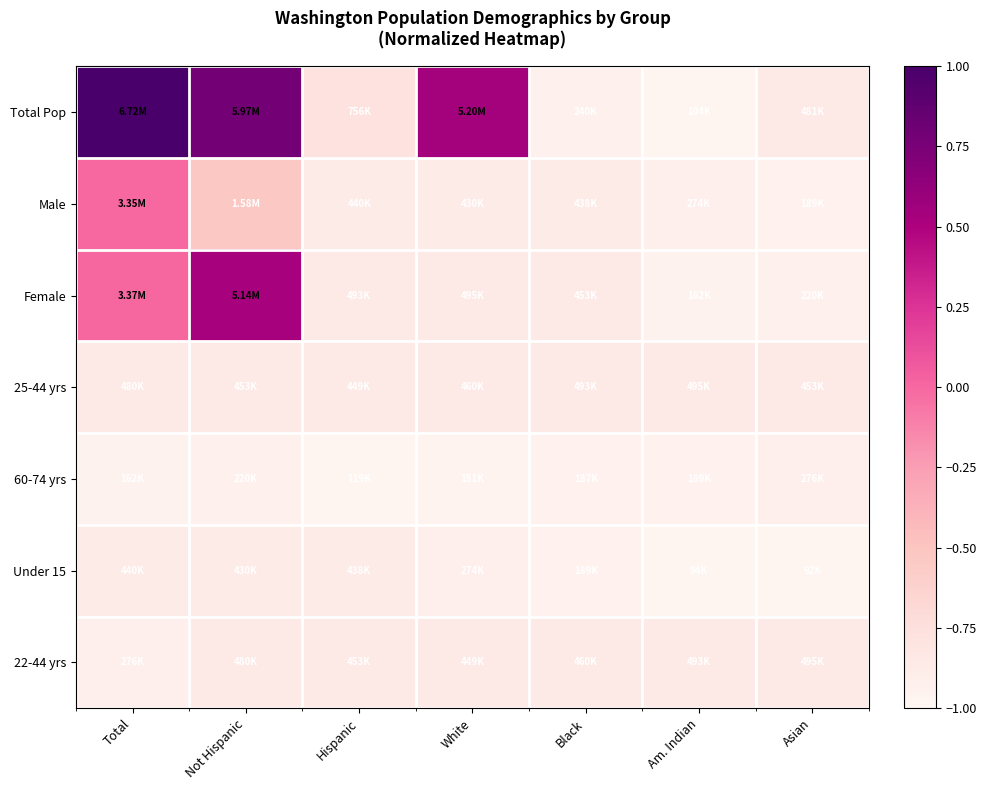

List the series in order of their peak value, lowest first.

60-74 yrs, Under 15, 25-44 yrs, 22-44 yrs, Male, Female, Total Pop